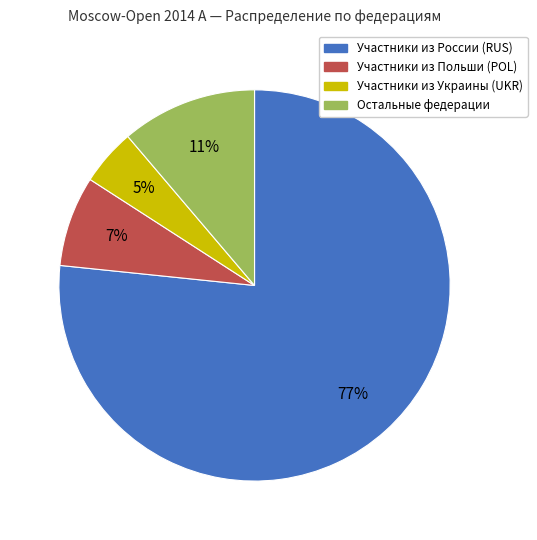

Is there a majority slice in this chart?

Yes